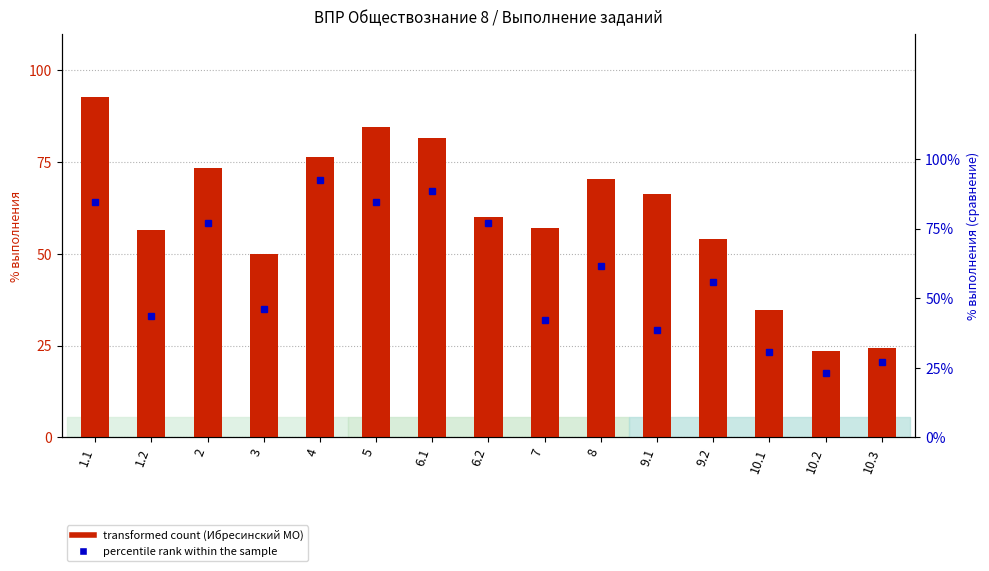

What is the sum of all transformed count (Ибресинский МО) values?

906.4